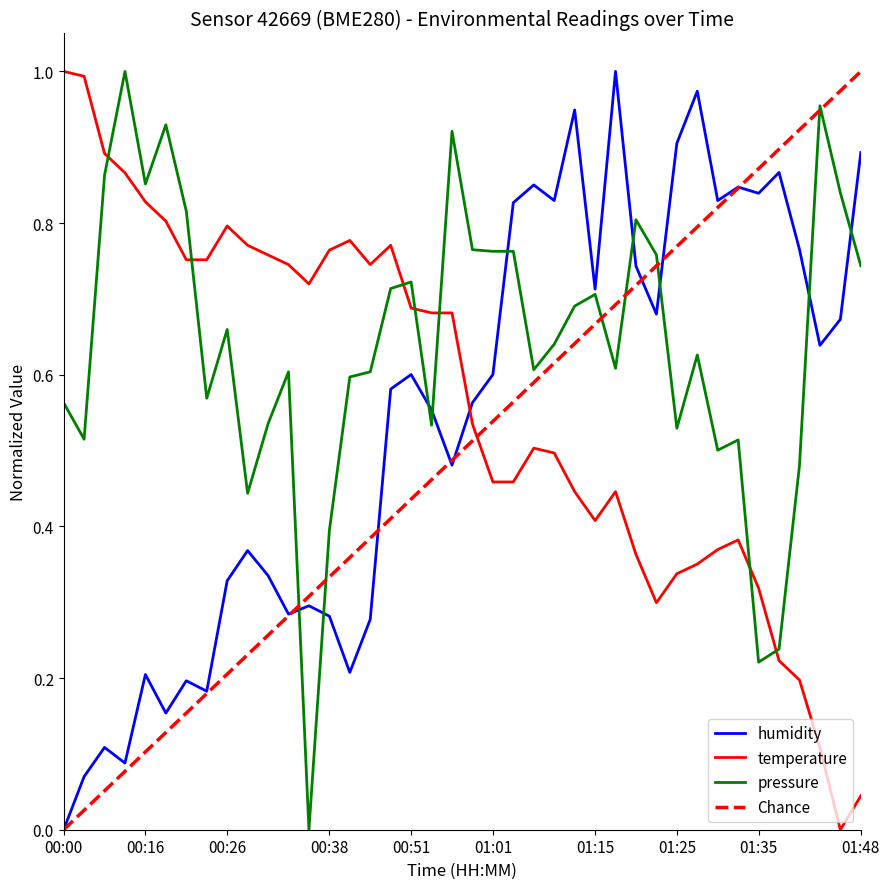

The value of humidity at 00:33 is 0.3. True or false?

True